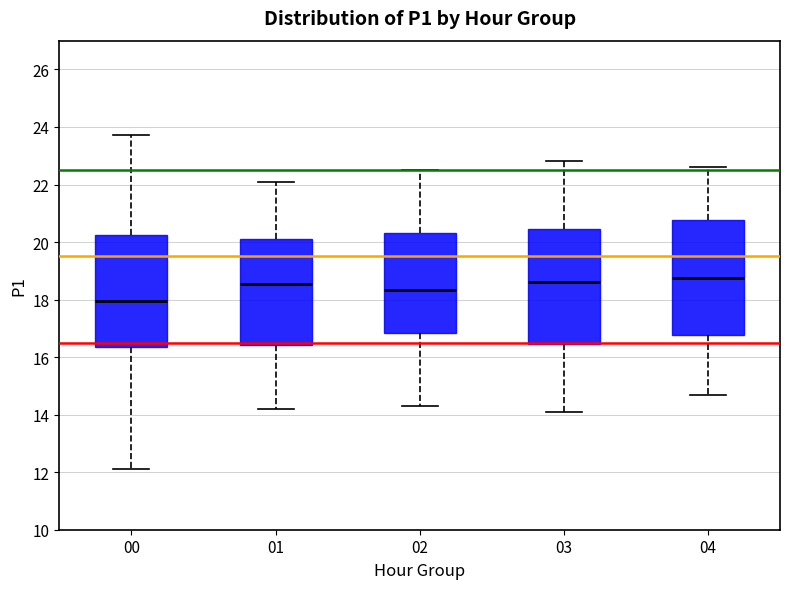

Which box has the lowest median line?

00